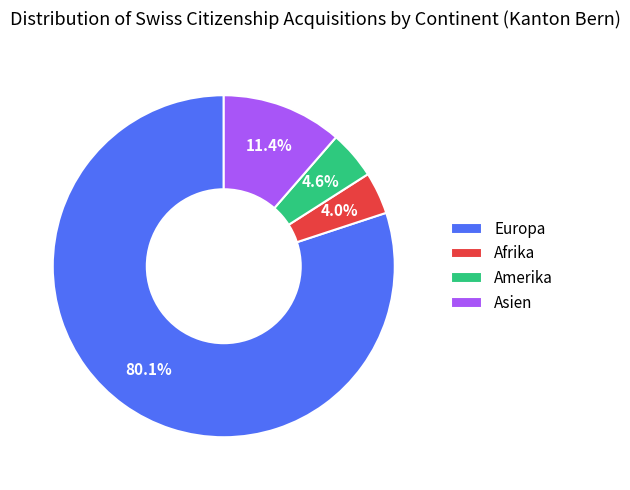

How many segments does this pie chart have?

4